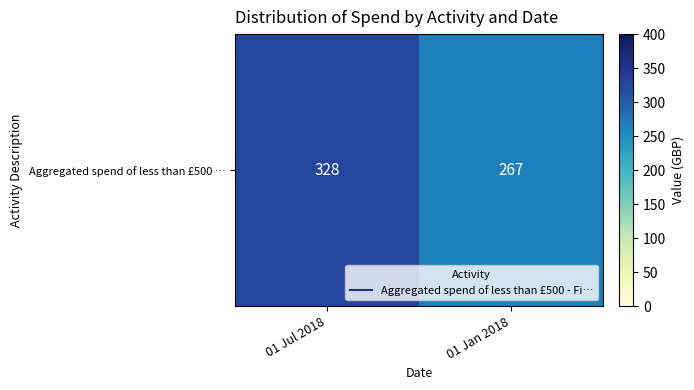

What is the sum of all values?

595